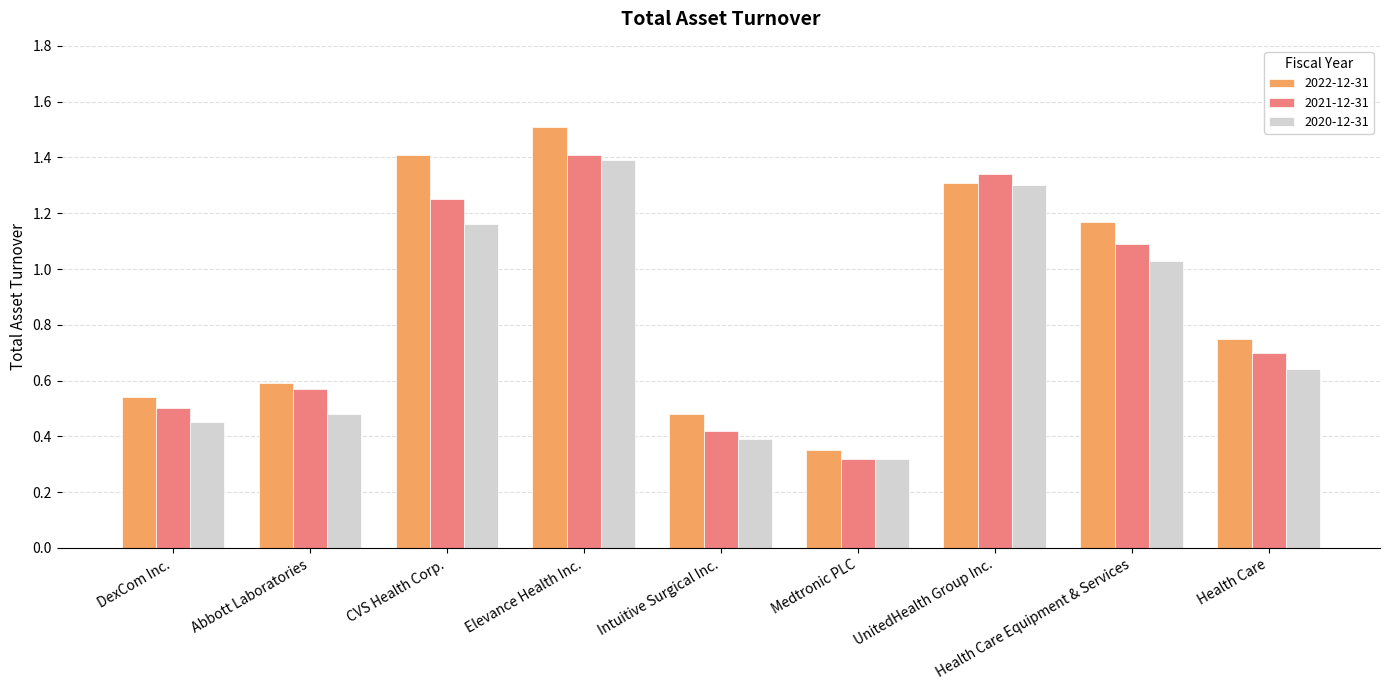

What are all the series names shown in the legend?

2022-12-31, 2021-12-31, 2020-12-31